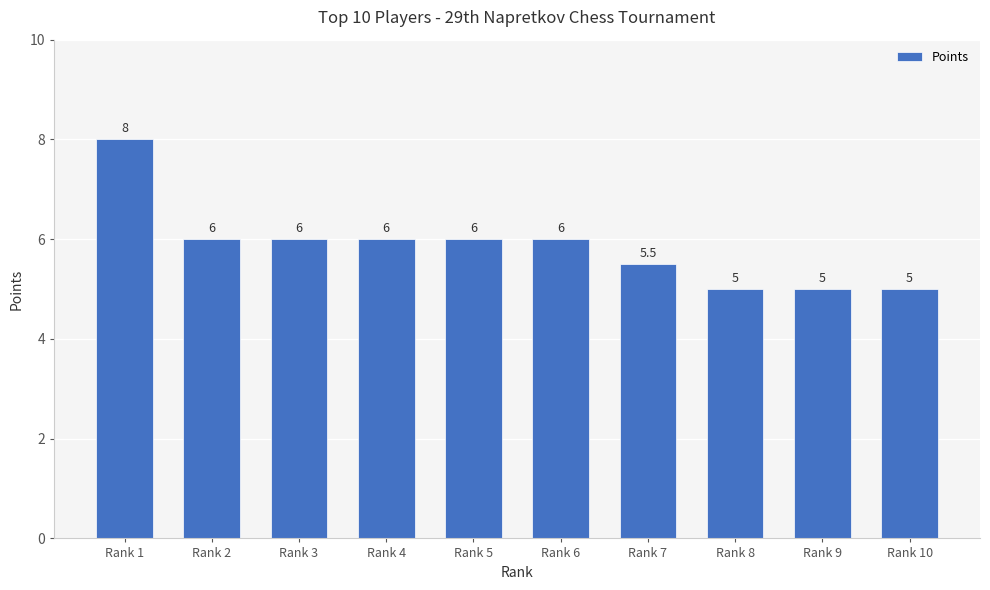

Does the chart contain any negative values?

No